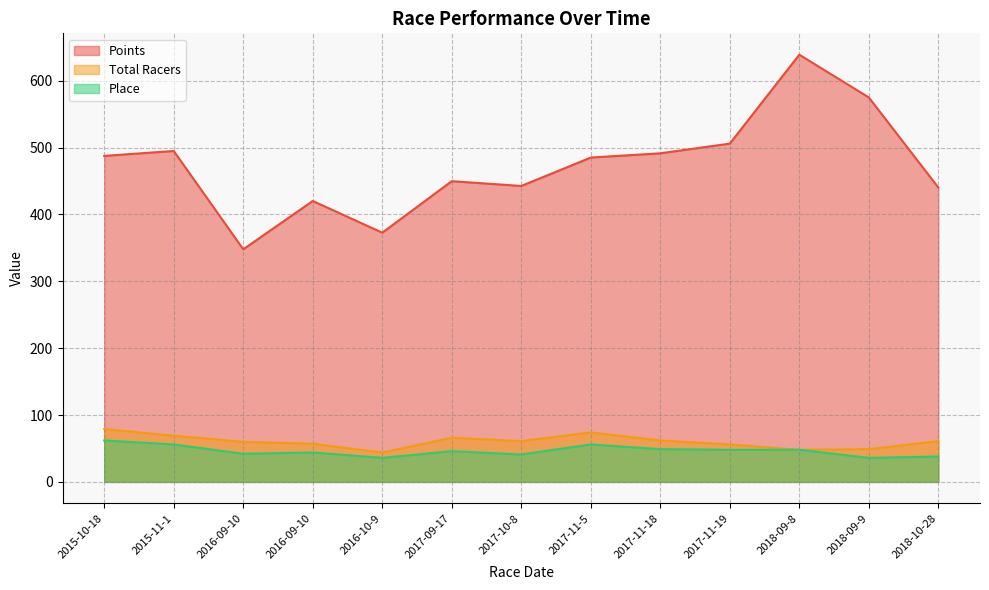

True or false: Place and Total Racers intersect in this chart.

False